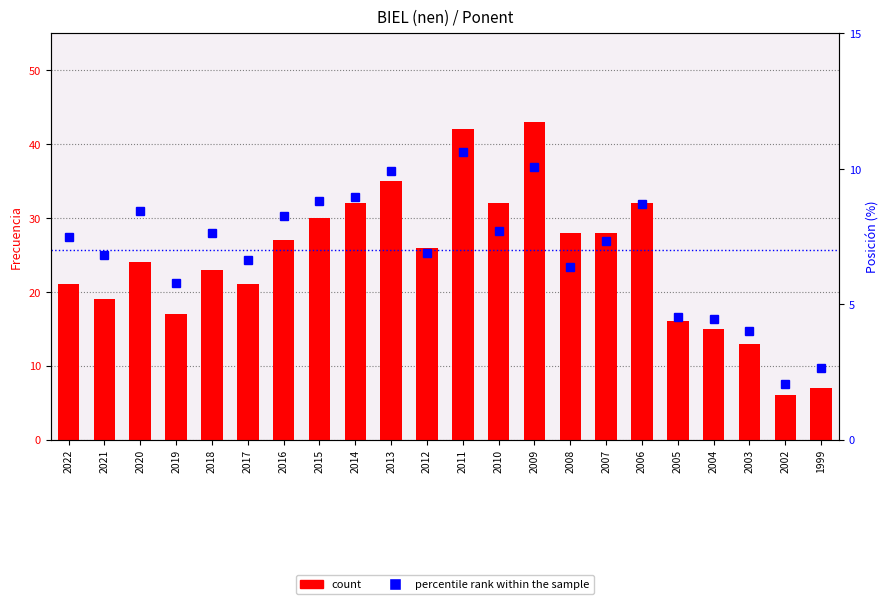

Where does the count series first go above 26?

2016